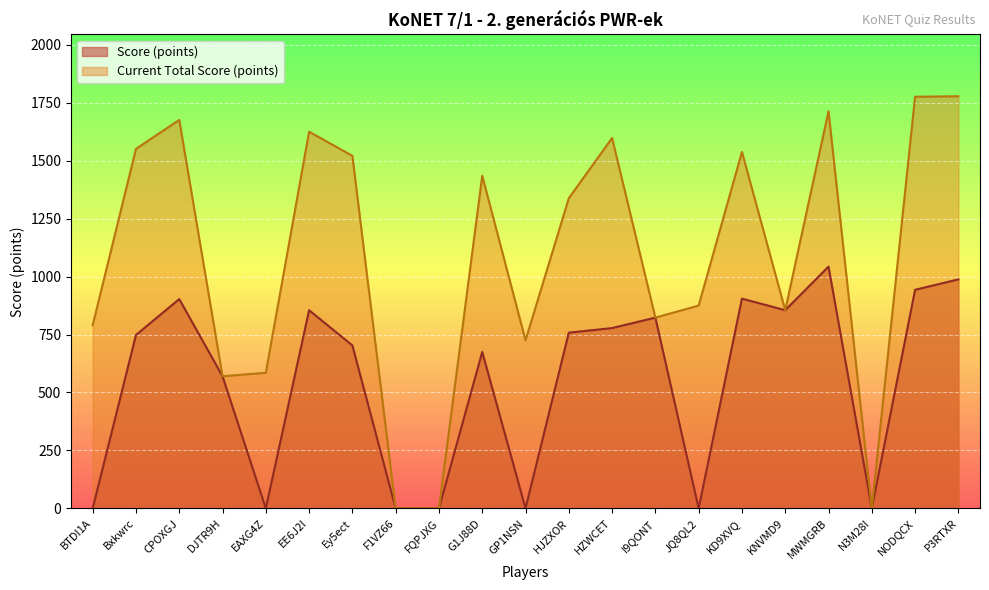

What is the total value across all series at DJTR9H?

1140